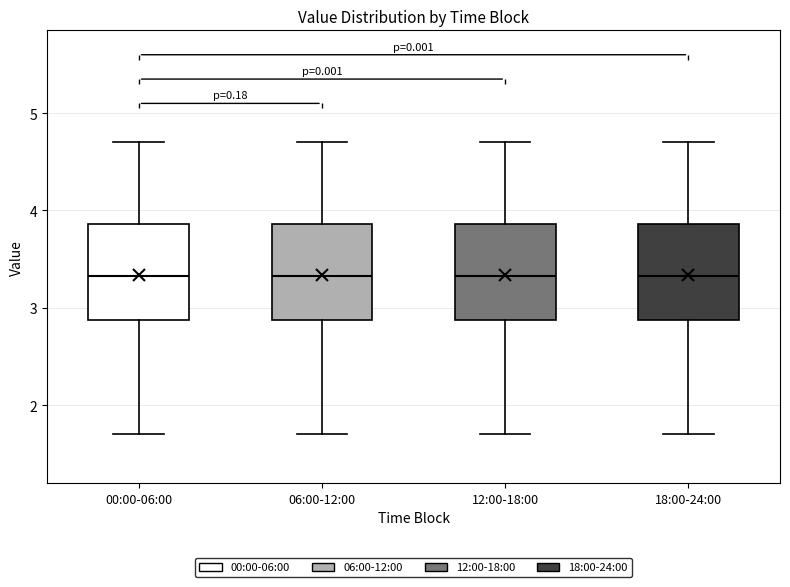

Reading left to right, transcribe this box plot: for each box, give where its median line is, the range the box spans, and where its two whiskers end, as read against the y-axis. The values are not printed on the chart, so give them approximately, as read against the axis.

00:00-06:00: median 3.3, box 2.9 to 3.9, whiskers 1.7 to 4.7
06:00-12:00: median 3.3, box 2.9 to 3.9, whiskers 1.7 to 4.7
12:00-18:00: median 3.3, box 2.9 to 3.9, whiskers 1.7 to 4.7
18:00-24:00: median 3.3, box 2.9 to 3.9, whiskers 1.7 to 4.7